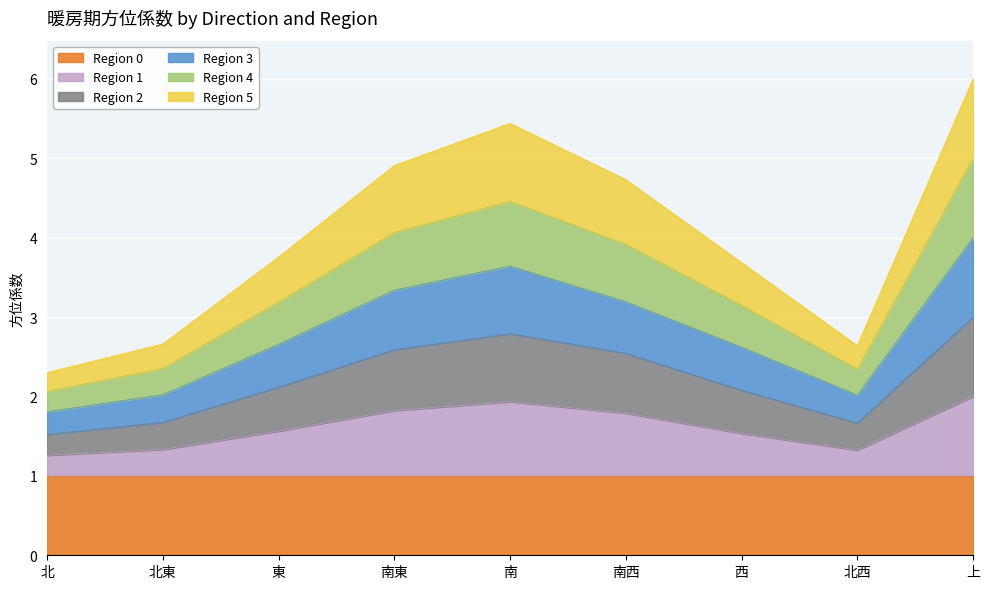

What is the value of the Region 1 point at the 7th from the left?

1.5